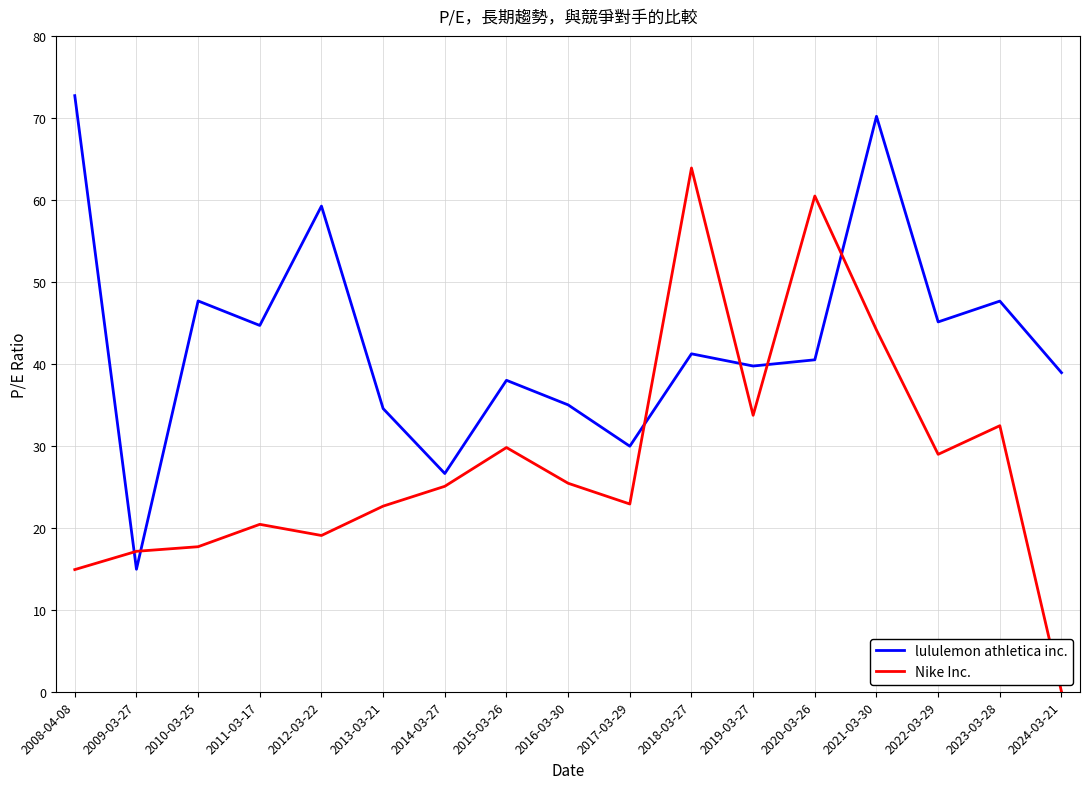

What is the sum of all lululemon athletica inc. values?

726.6